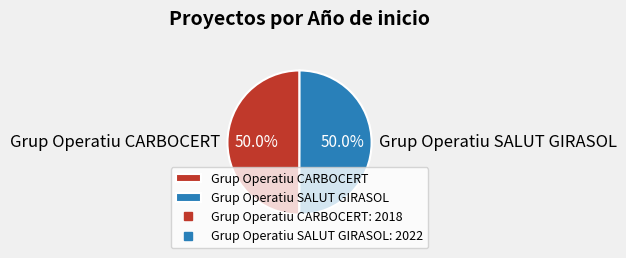

How many slices are in this pie chart?

2